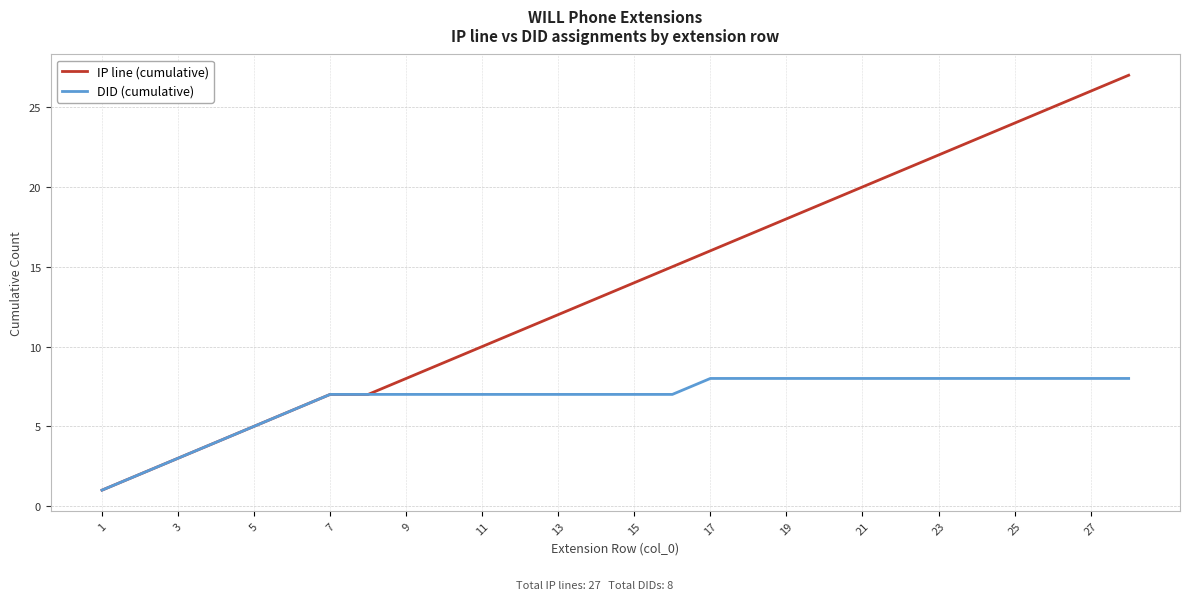

Which series has the largest total across all categories?

IP line (cumulative)